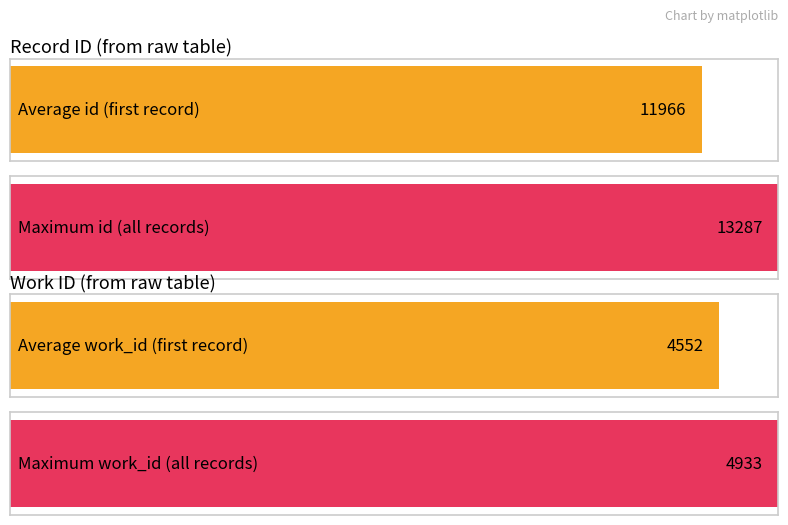

The value of id at 2005-05-04 is 18914. True or false?

False